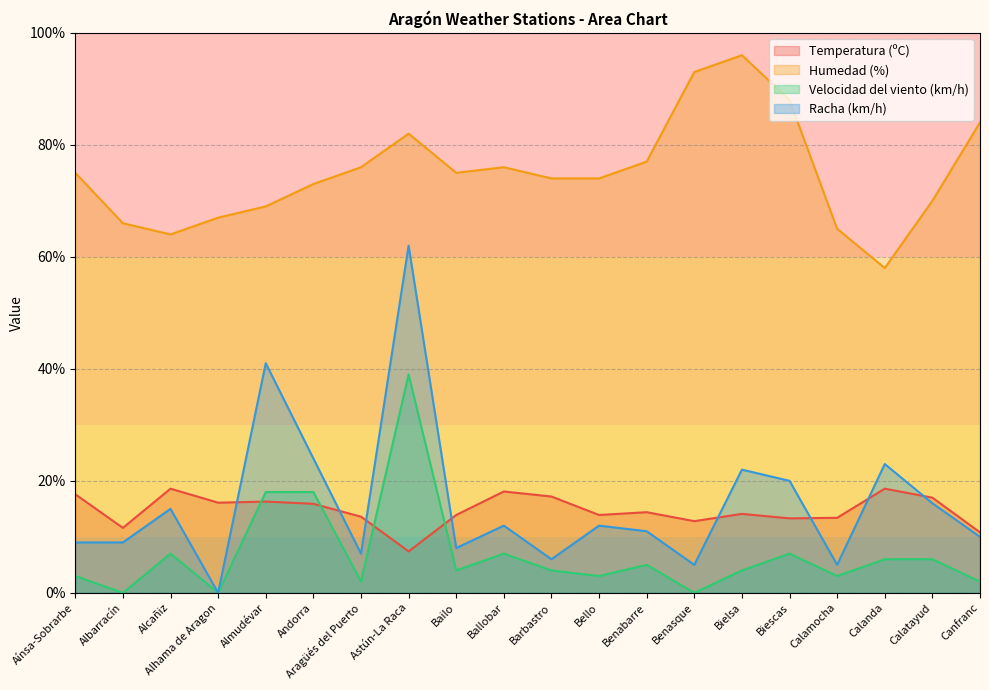

What position from the left is Benabarre?

13